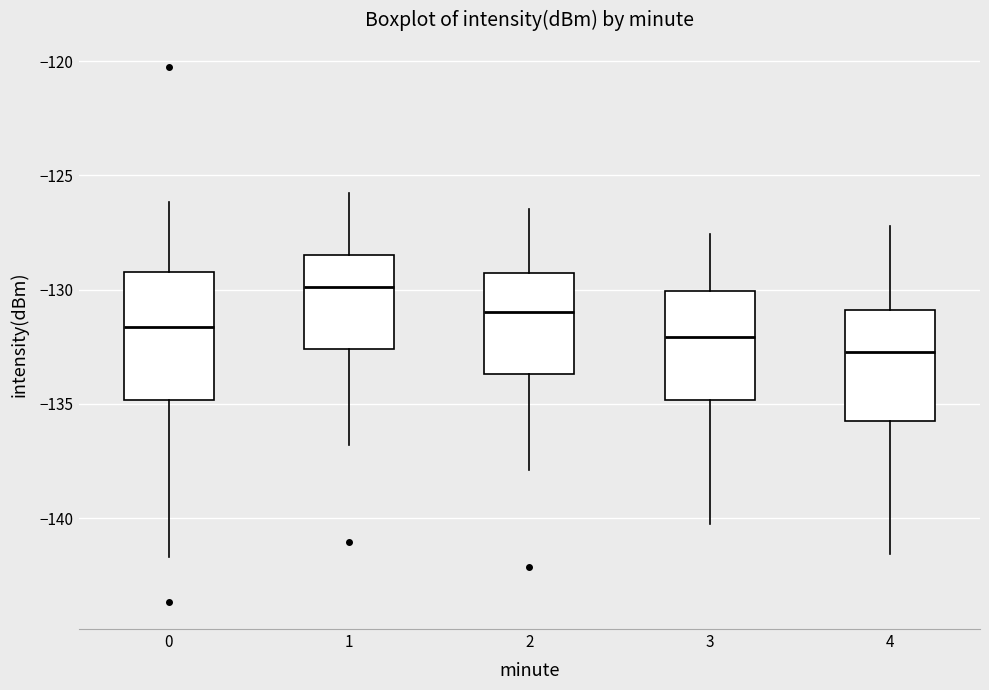

Where does the upper whisker of the box at x = 4 end on the y-axis? The values are not printed on the chart, so give them approximately, as read against the axis.

-127.0